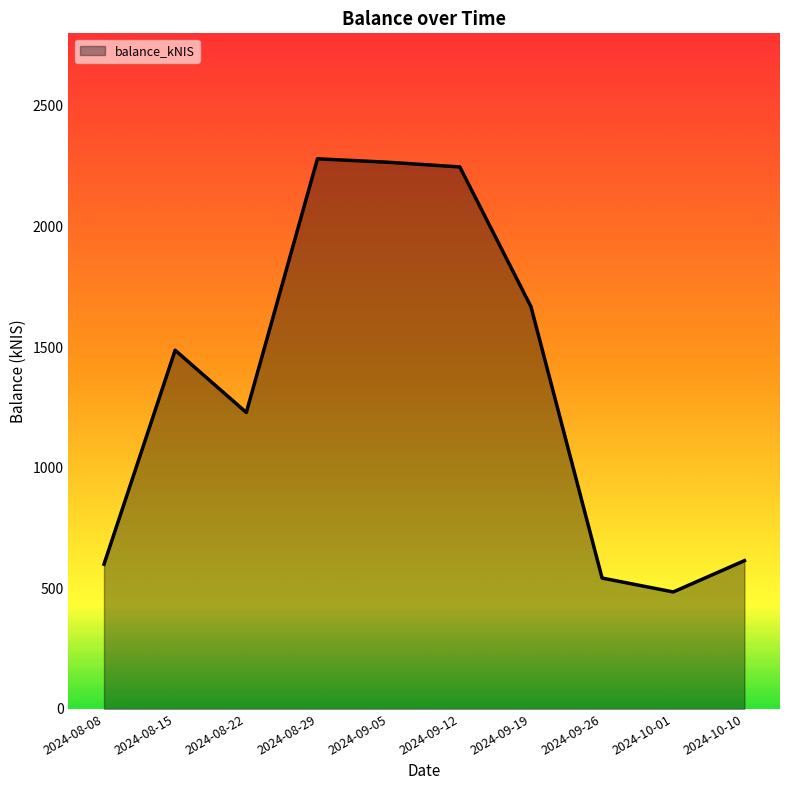

Where is the data nearest to the value 1382?

2024-08-15